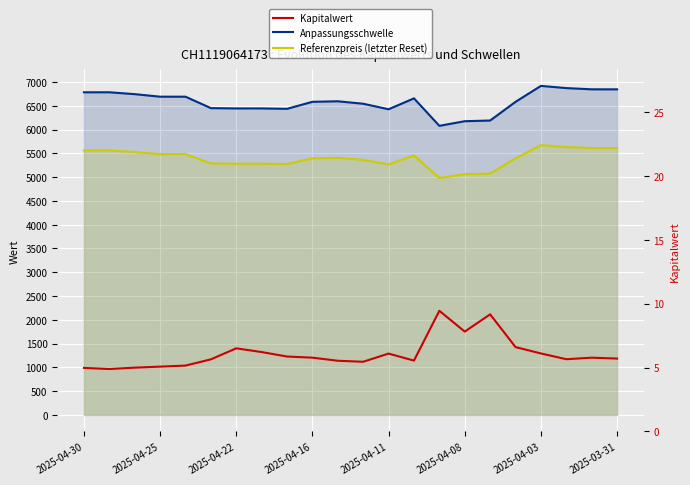

What is the minimum value for Anpassungsschwelle?

6078.9